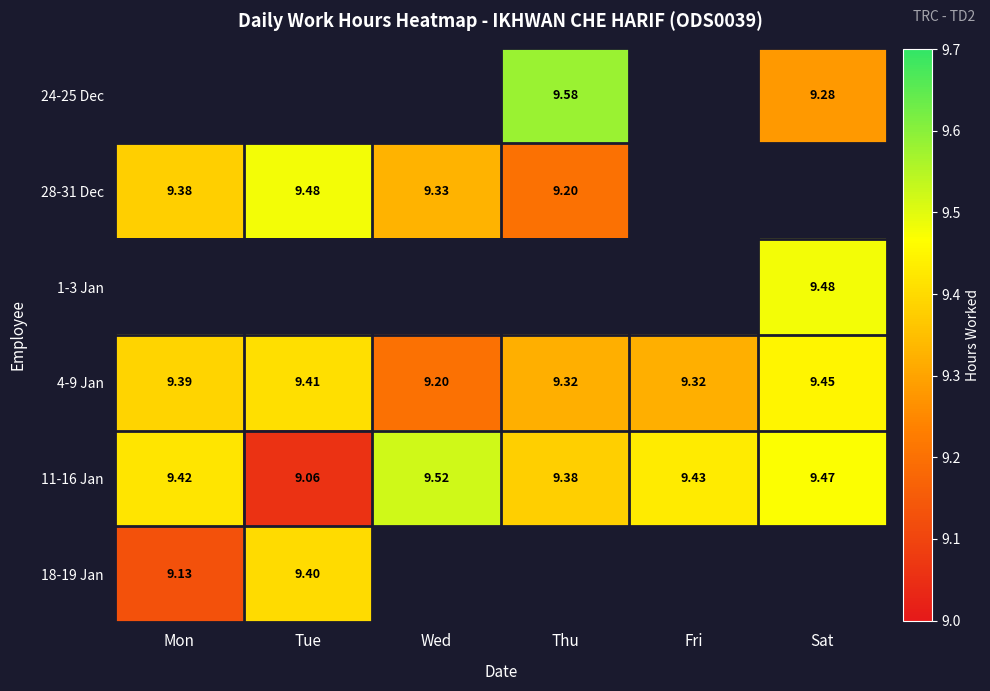

How many 4-9 Jan values are between 9 and 10?

6